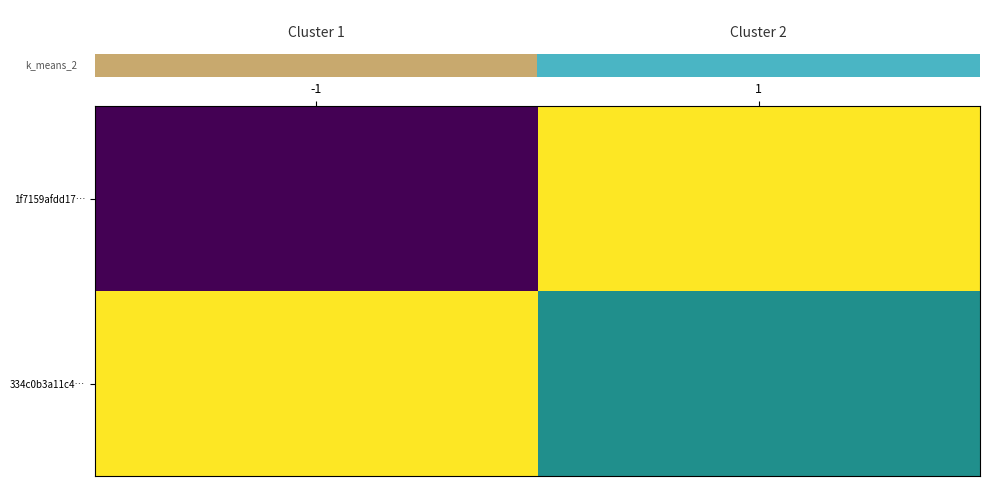

Which label corresponds to the largest value in the chart?

1